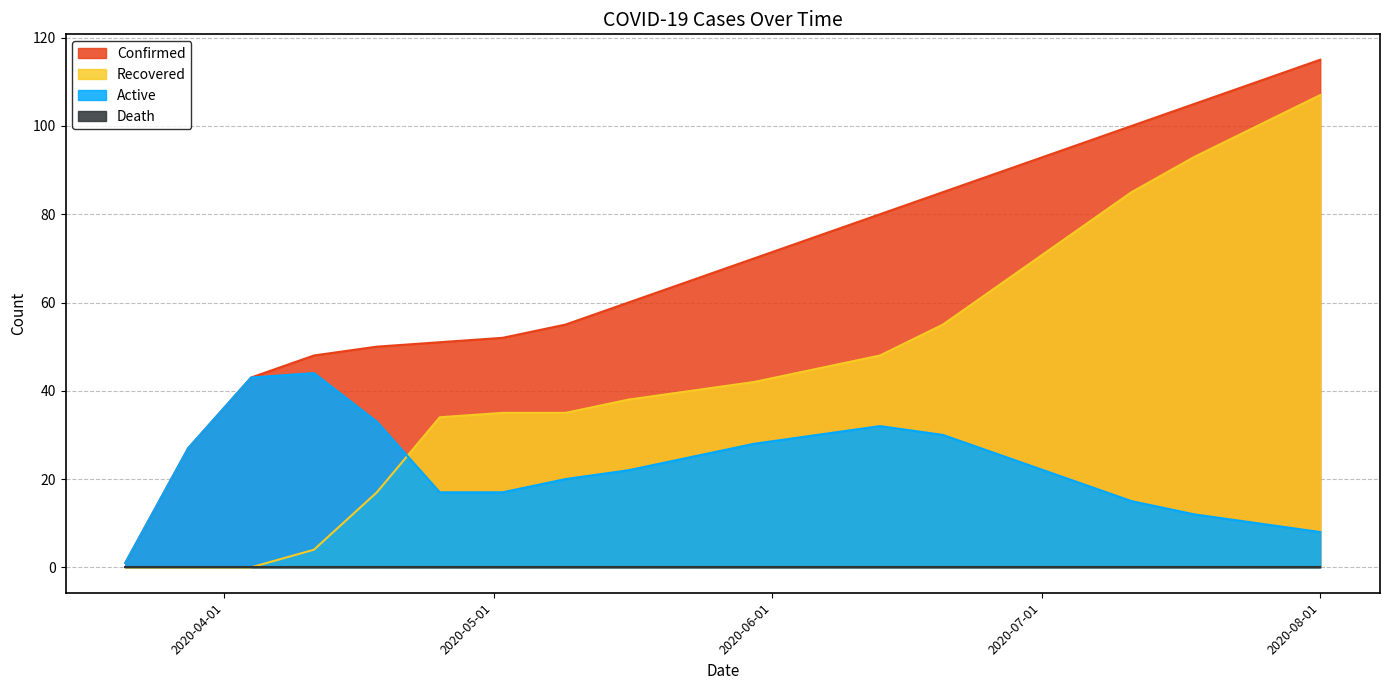

Is it true that Recovered equals 12 at 2020-04-25?

False